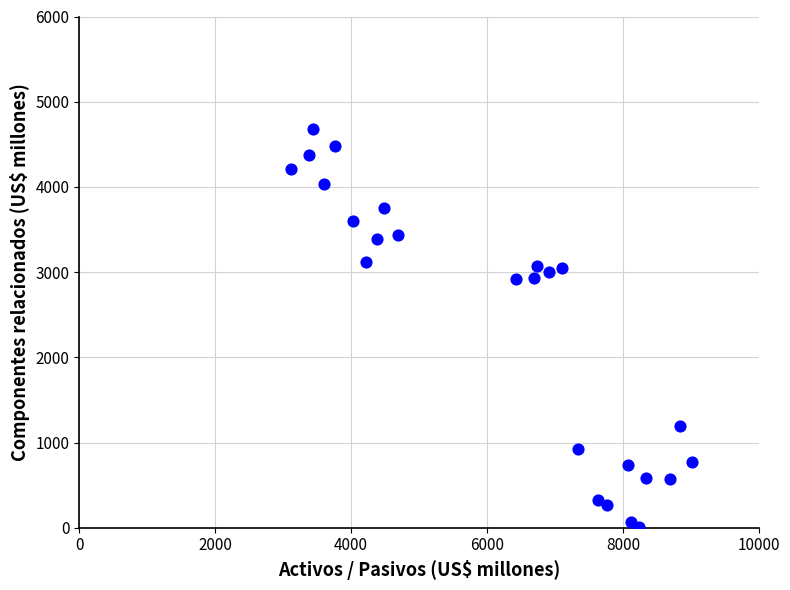

What is the range of Y values (max minus min)?

4674